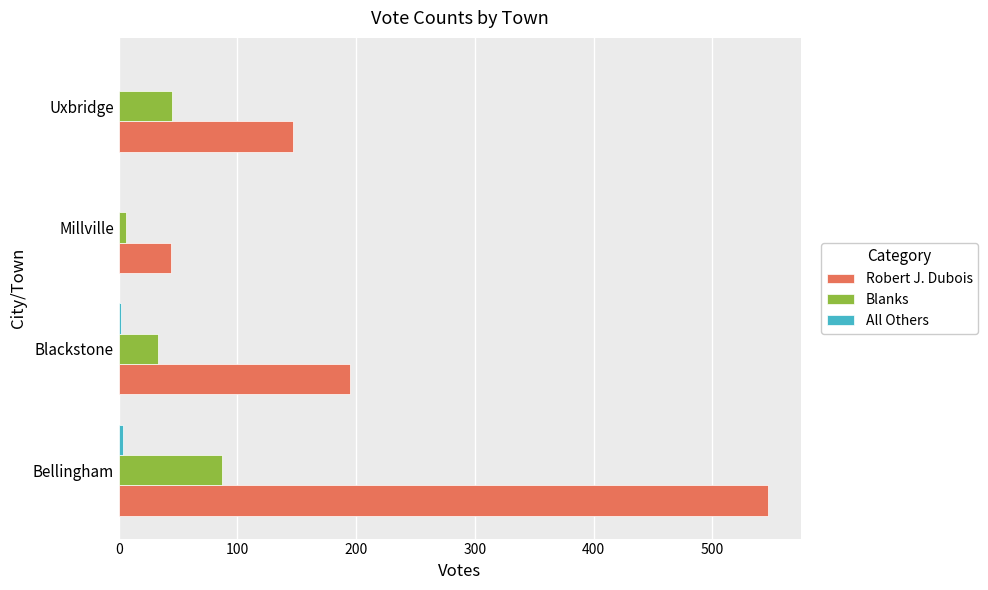

What is the maximum value shown in the chart?

547